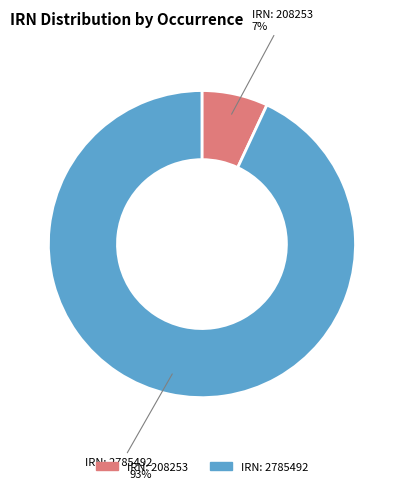

To the nearest percent, what portion does IRN: 208253 represent?

7%